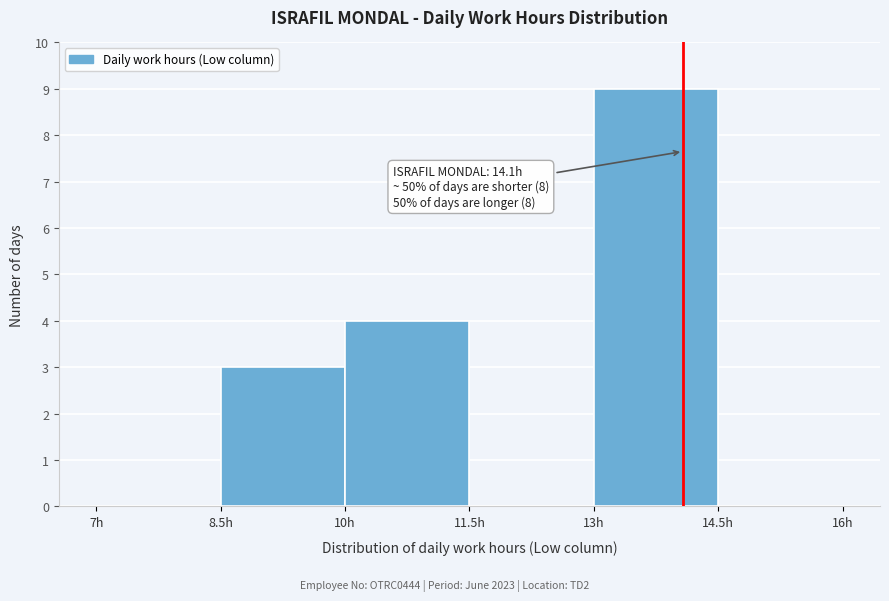

Which range on the x-axis has the tallest bar?

13.0 to 14.5